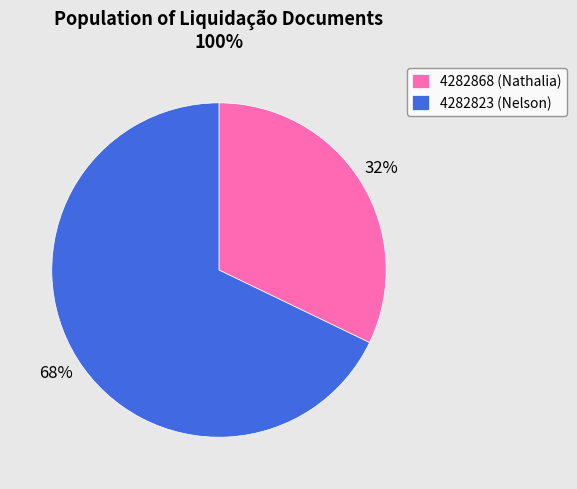

To the nearest percent, what portion does 4282823 represent?

68%